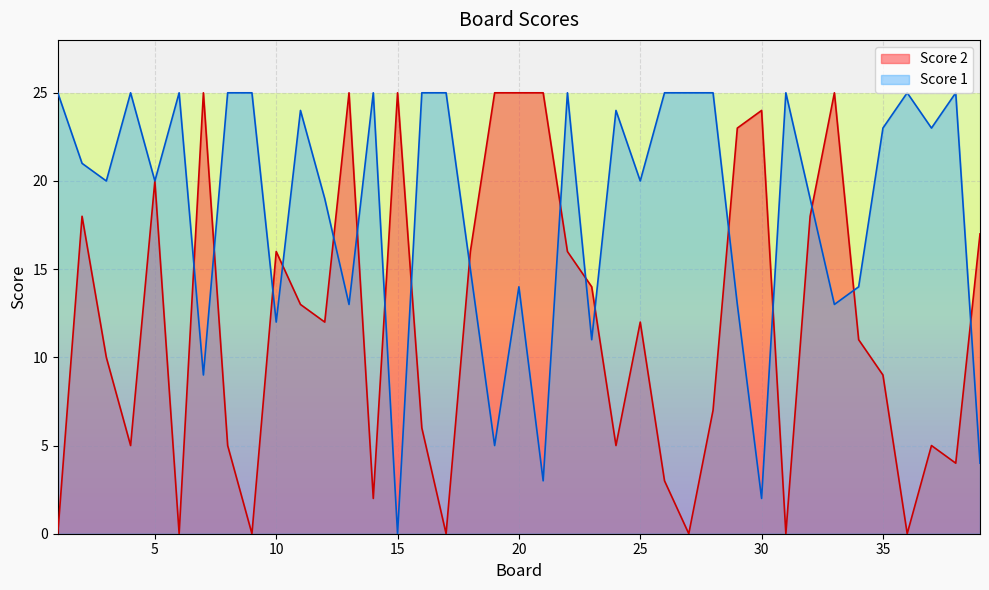

Which label corresponds to the largest value in the chart?

7